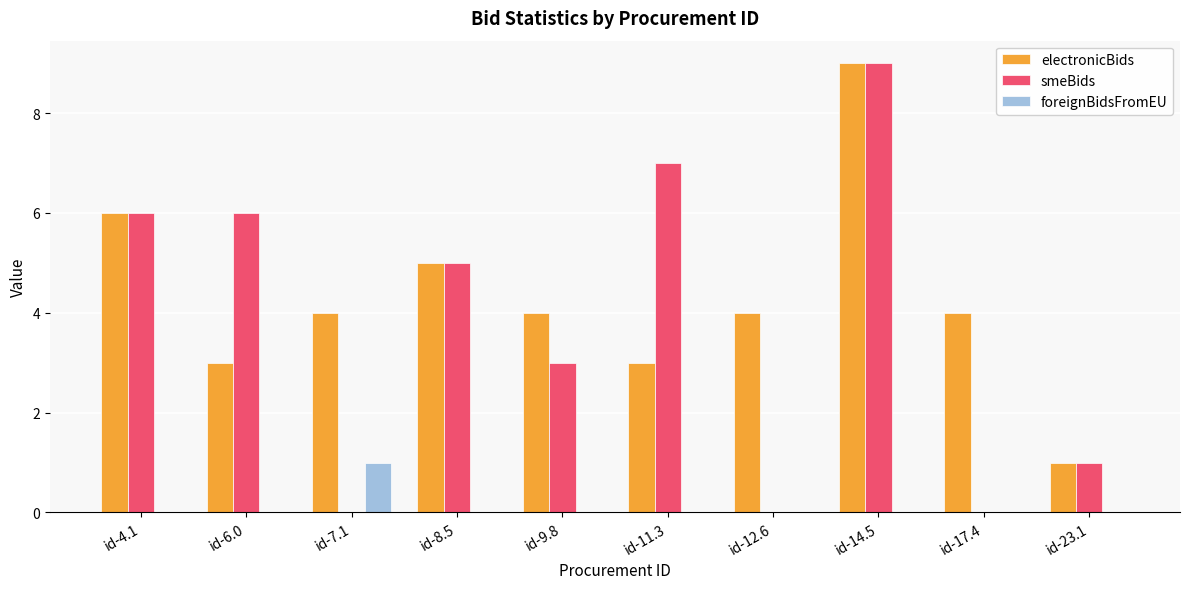

What is the sum of all electronicBids values?

43